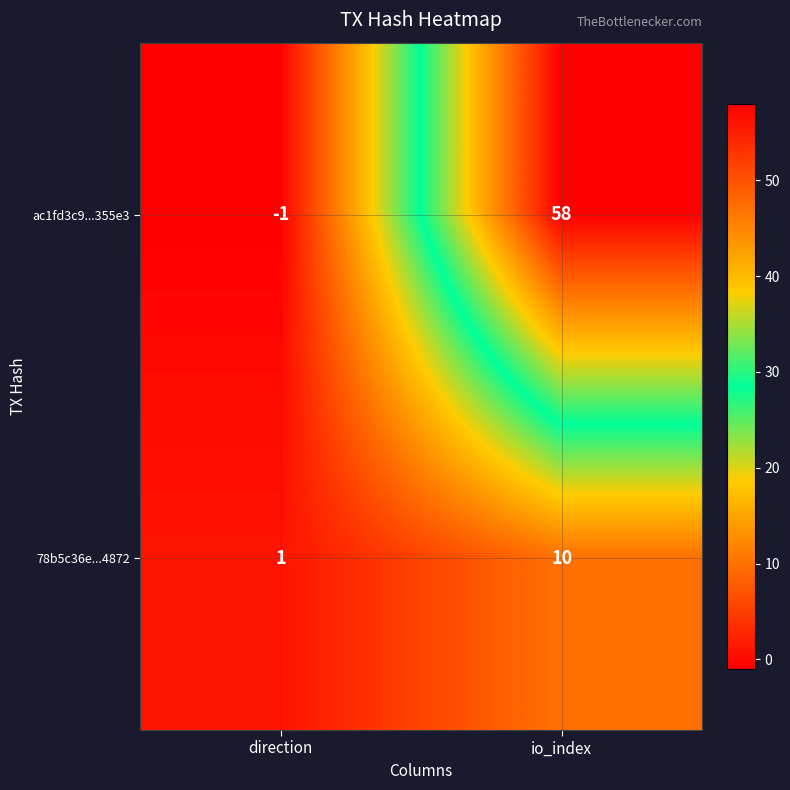

Reading right to left, what are all the values shown in this chart?

ac1fd3c9...355e3: 58	-1
78b5c36e...4872: 10	1